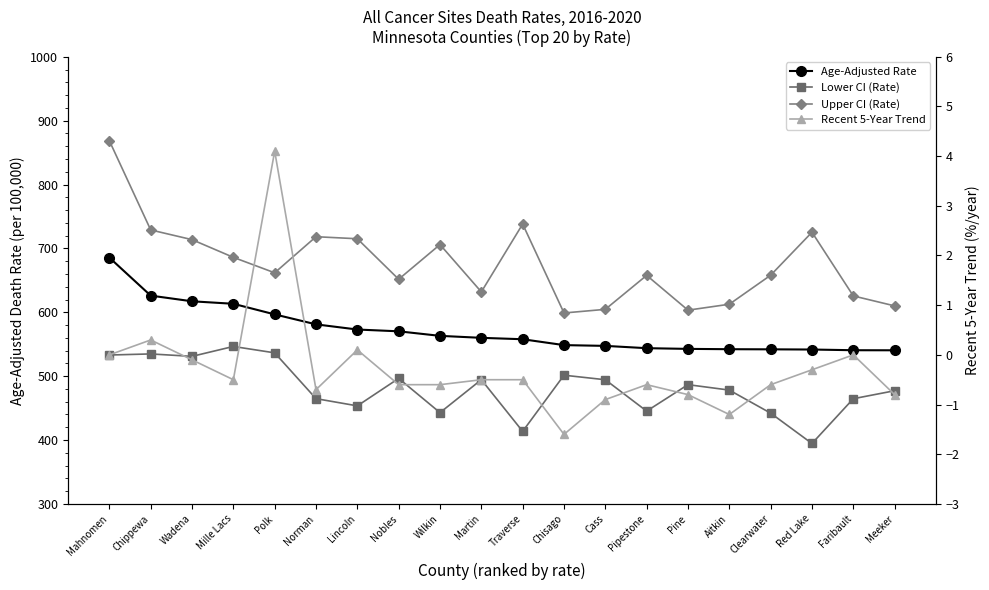

What is the value of the Upper CI (Rate) point at the 7th from the left?

715.1